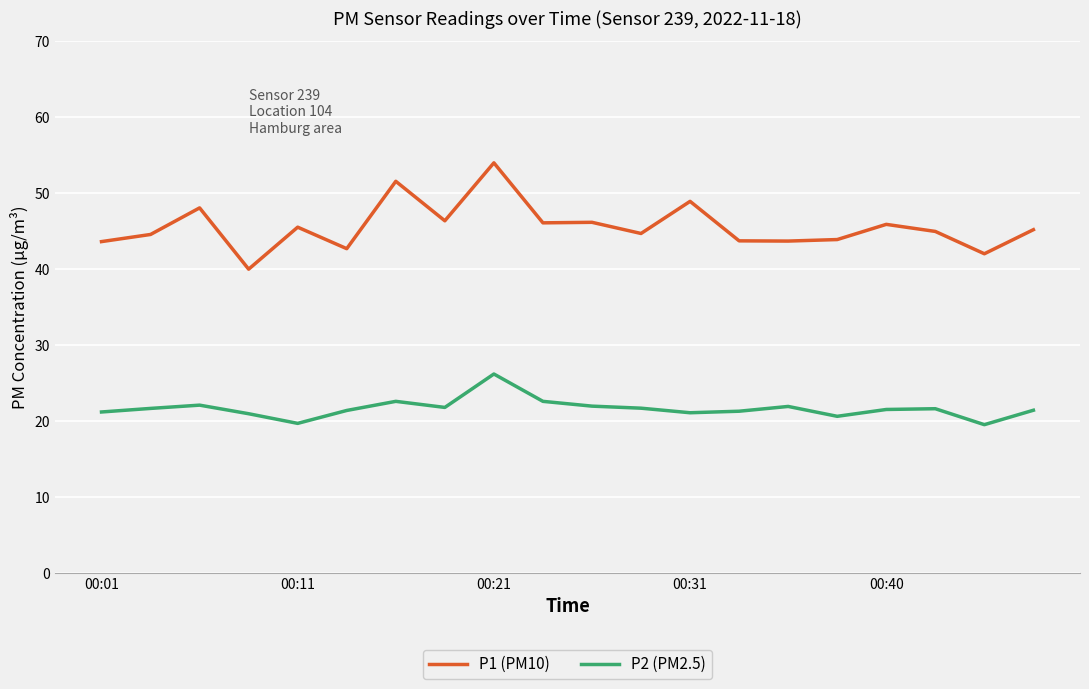

What is the smallest value displayed?

19.5